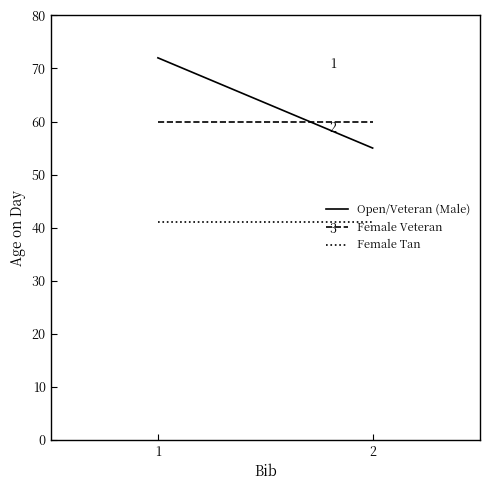

What is the smallest value displayed?

41